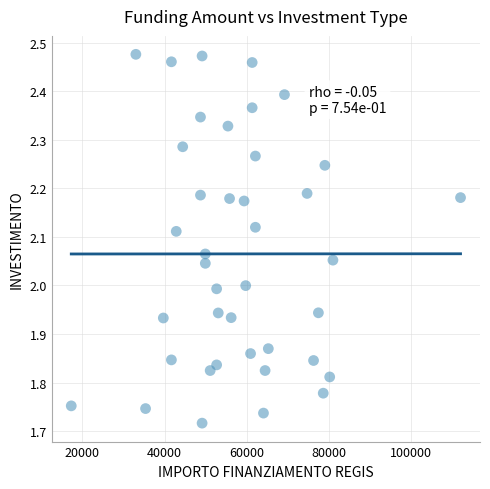

What is the range of Y values (max minus min)?

0.8